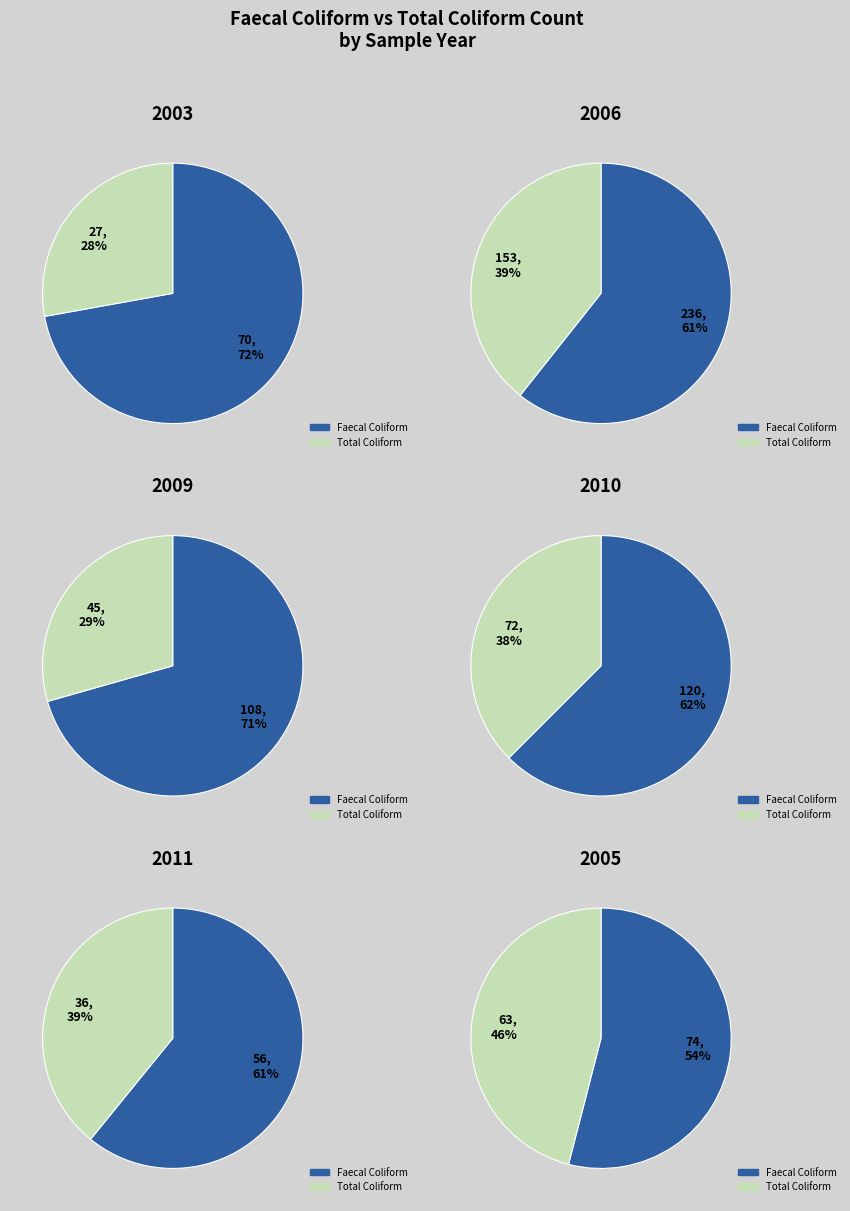

Which series has the largest range (max minus min)?

faecal coliform count